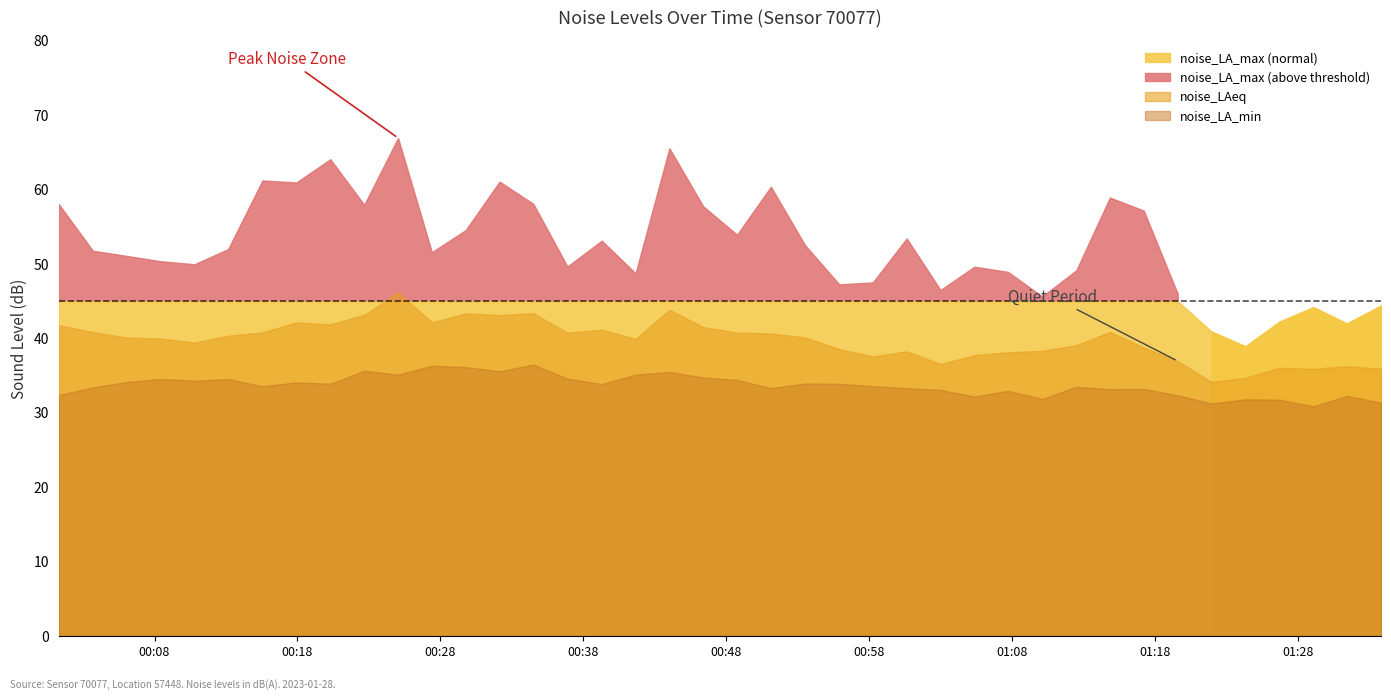

Which series has the widest spread of values?

noise_LA_max